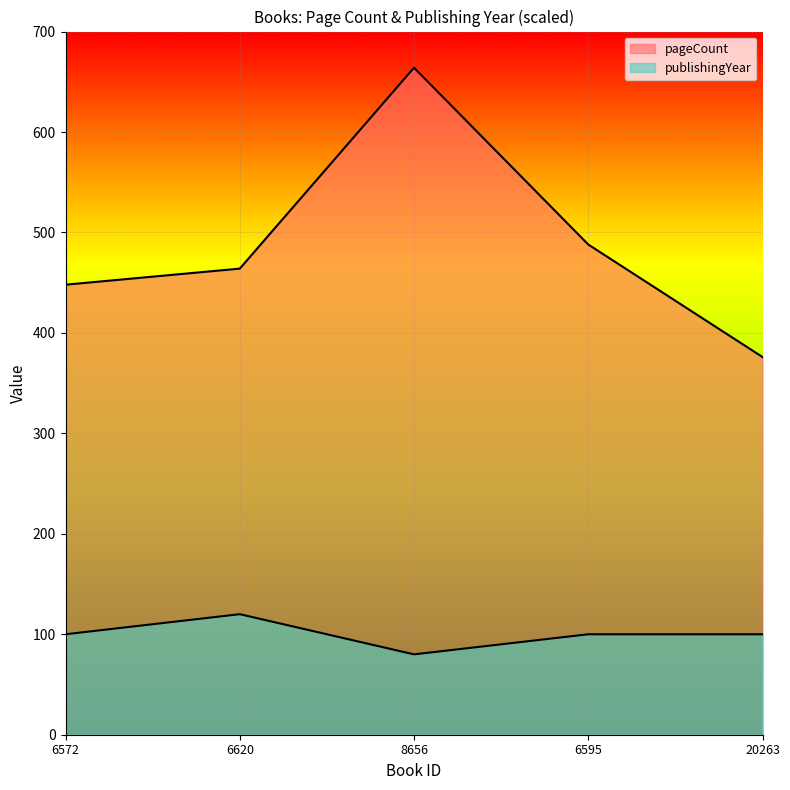

At which category does pageCount reach its first local peak?

8656